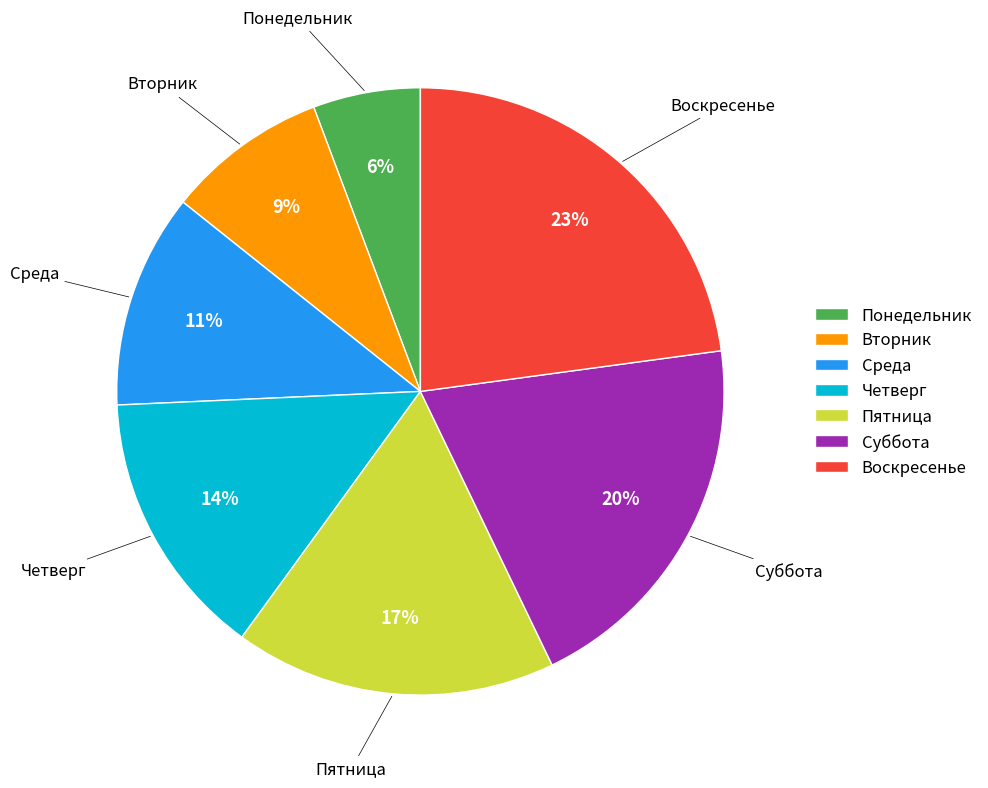

To the nearest percent, what is the difference between the largest and smallest slice percentages?

17%